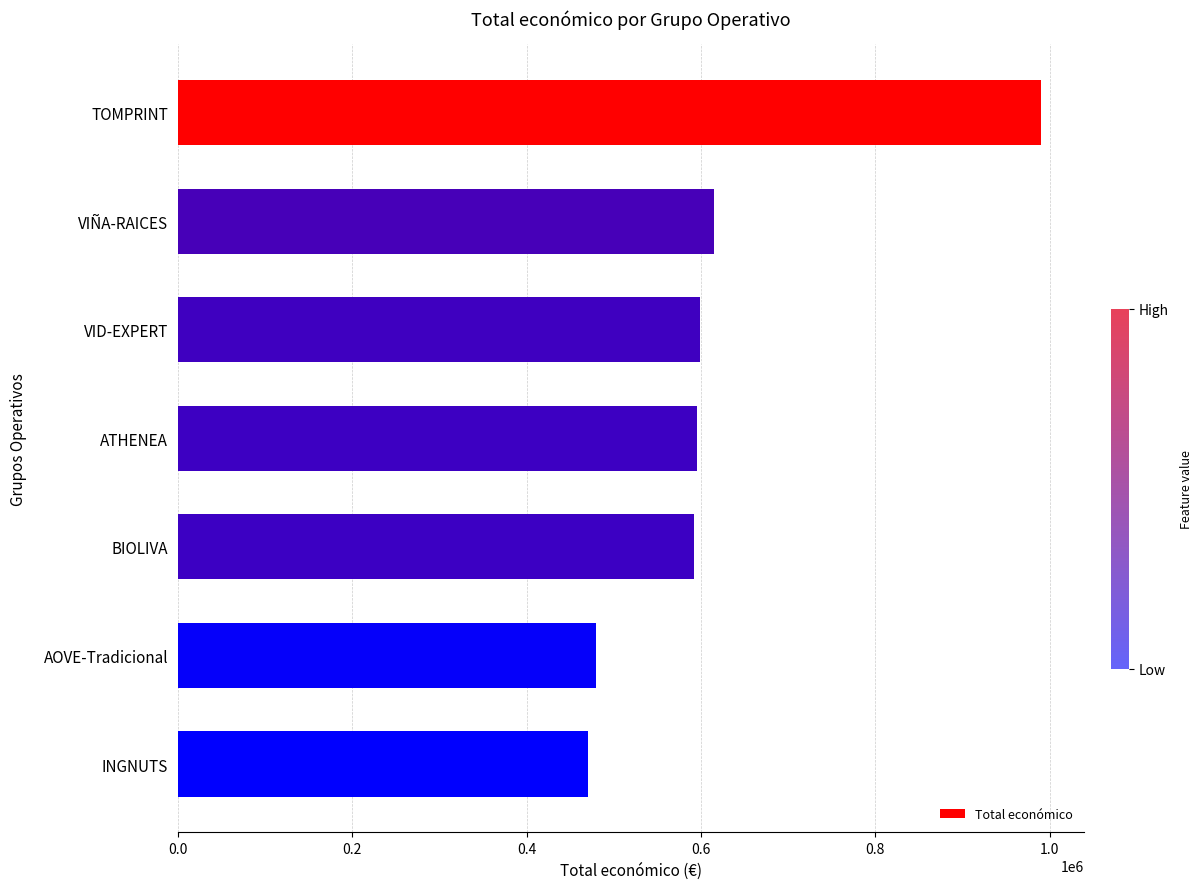

Which category has the highest value across all series?

TOMPRINT